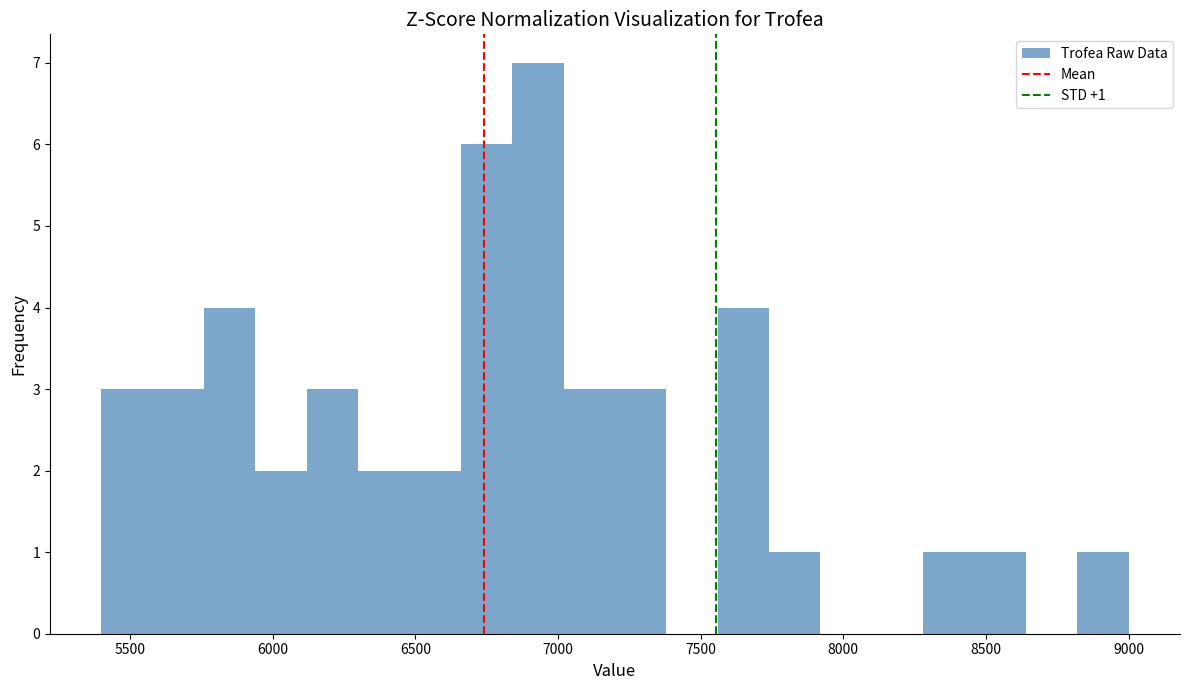

Read against the x-axis, roughly where is the centre of the tallest bar?

6950